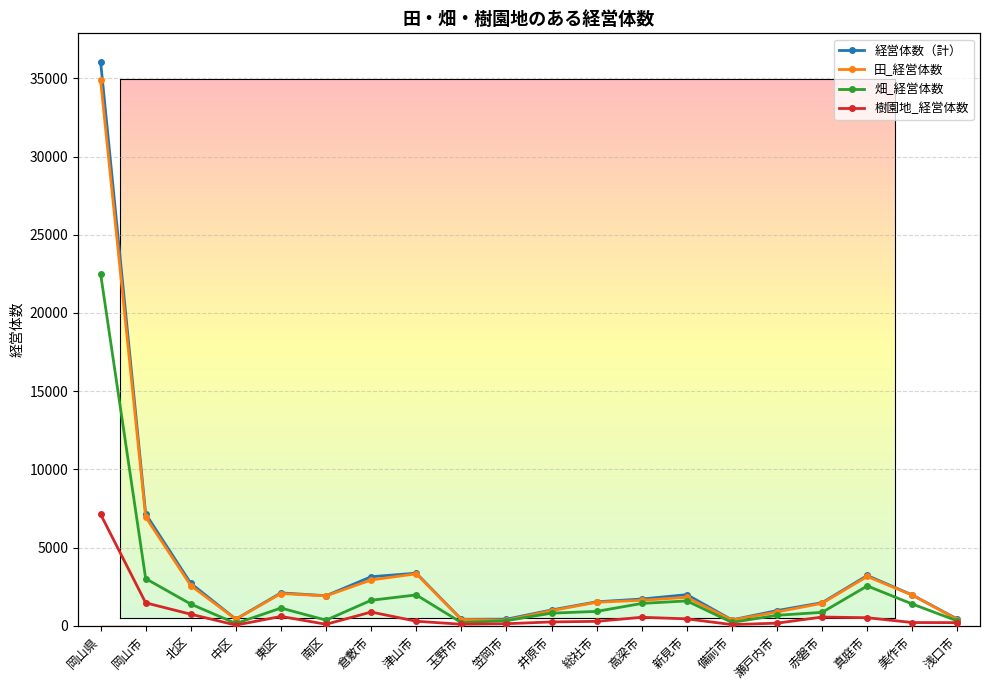

Is the value of 畑_経営体数 at 東区 greater than the value of 経営体数（計） at 真庭市?

No